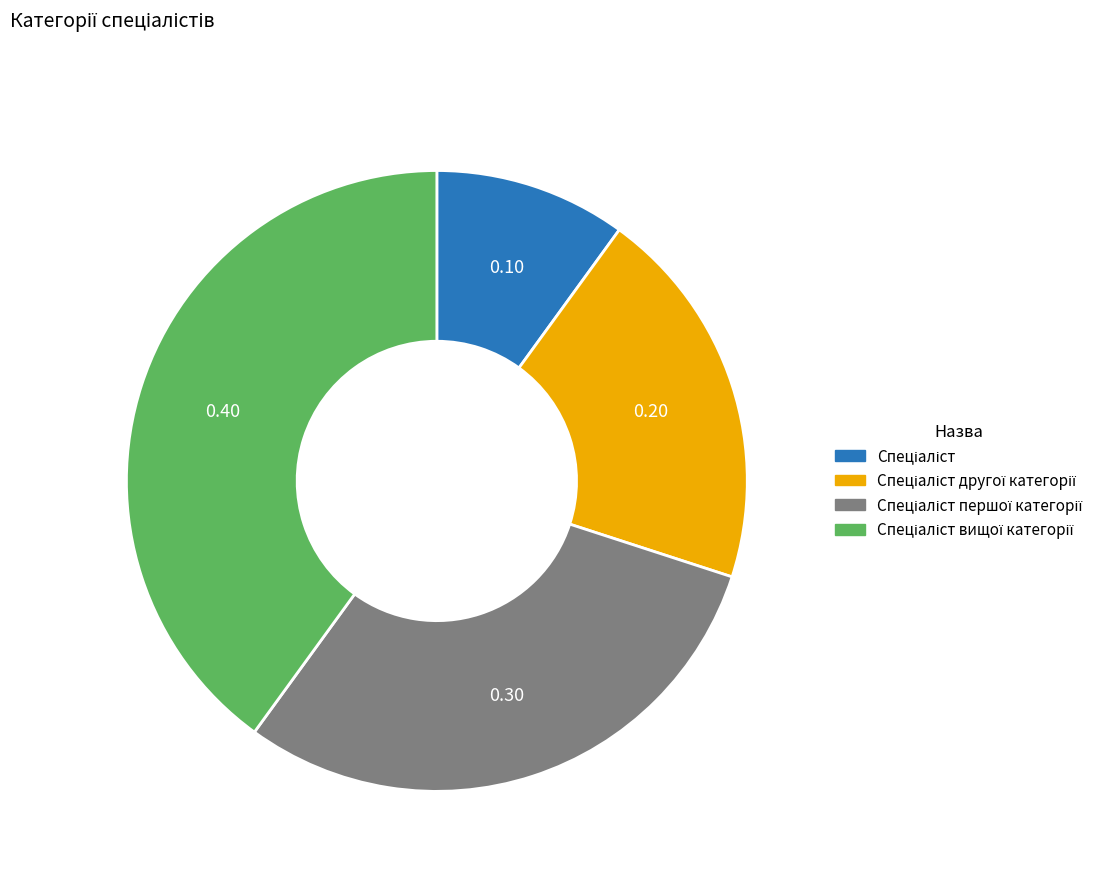

Is there a majority slice in this chart?

No